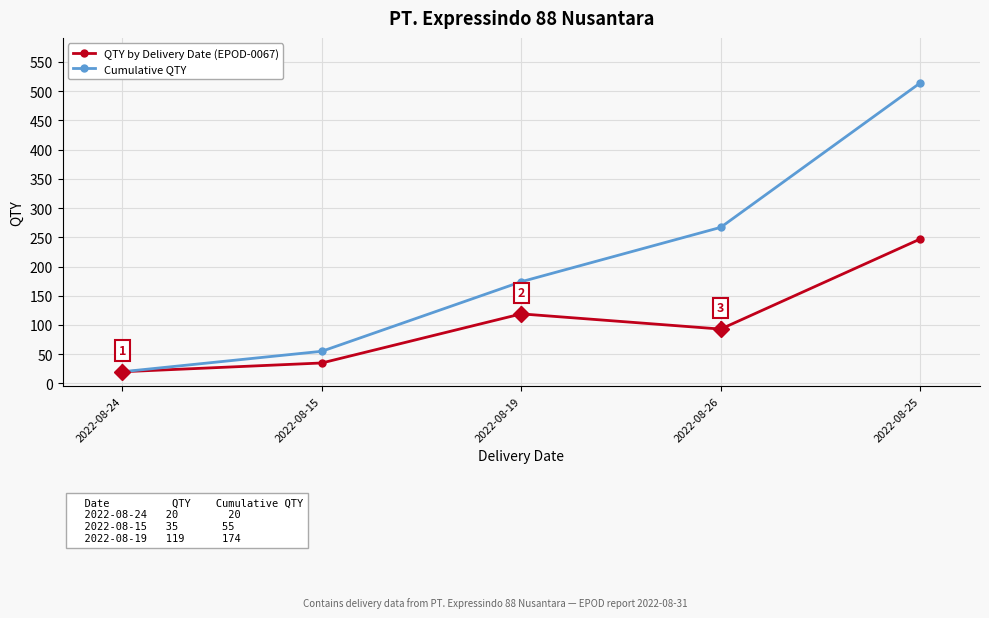

The QTY by Delivery Date (EPOD-0067) series shows 247 at 2022-08-25. True or false?

True